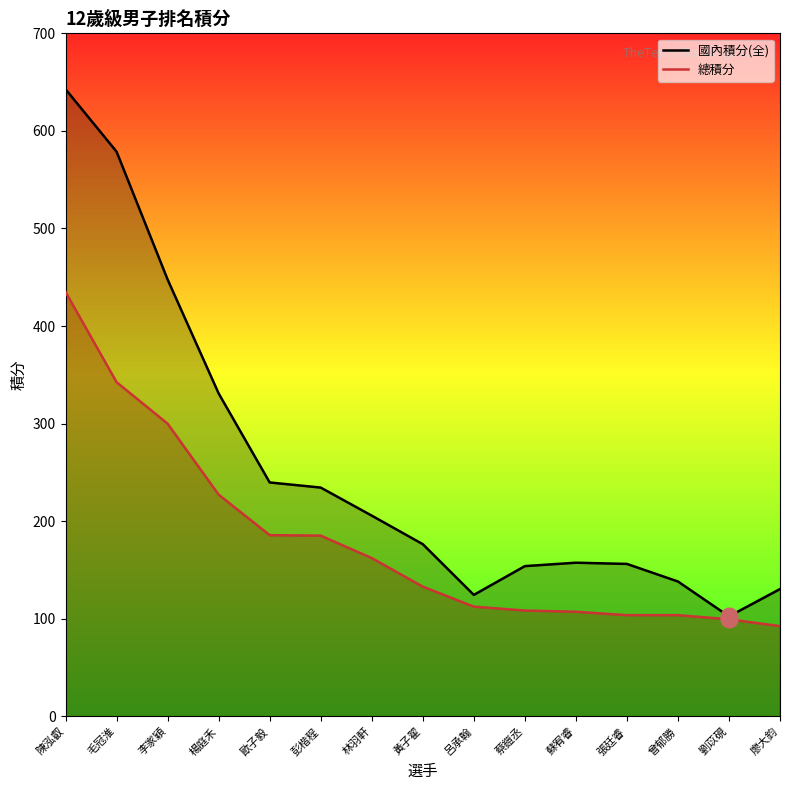

How many lines are shown in the chart?

2